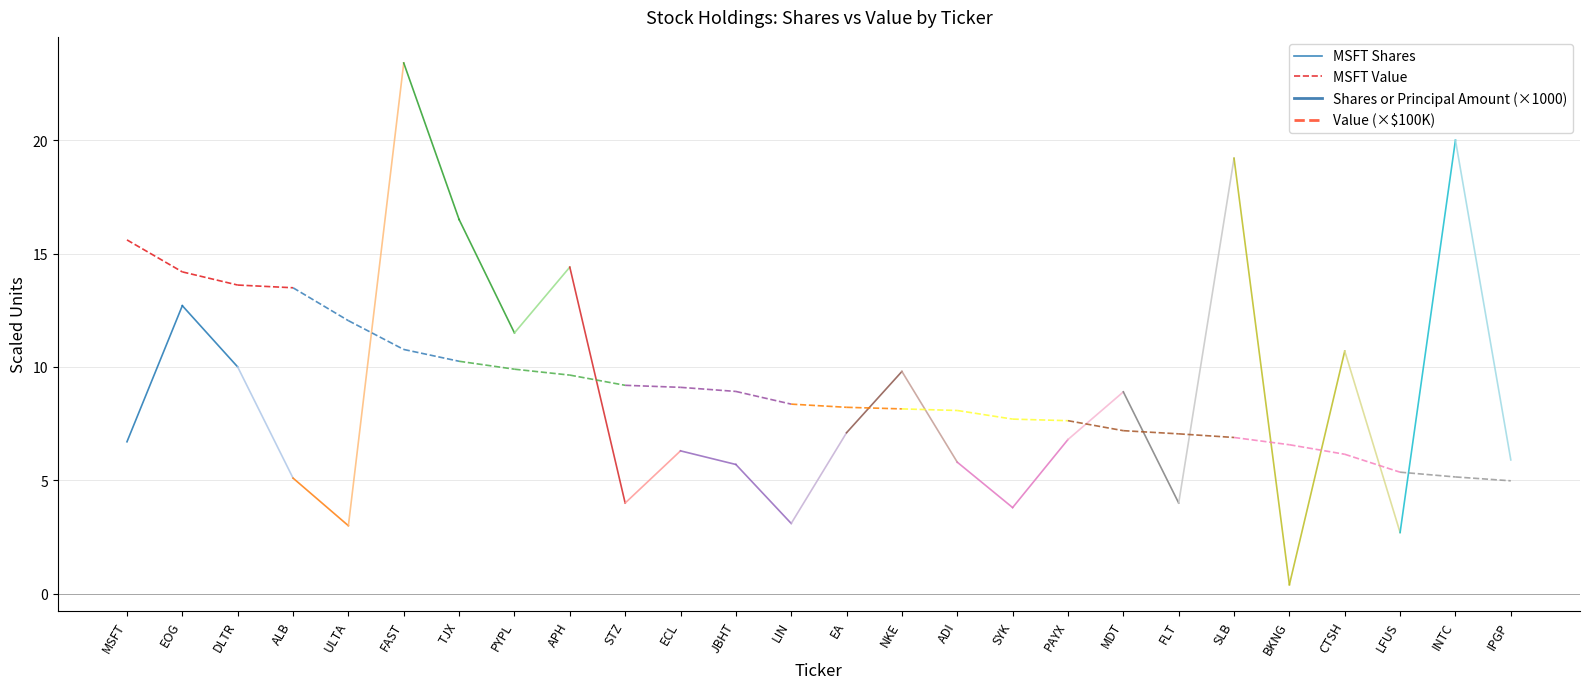

At which label does MSFT Value first exceed 15?

MSFT